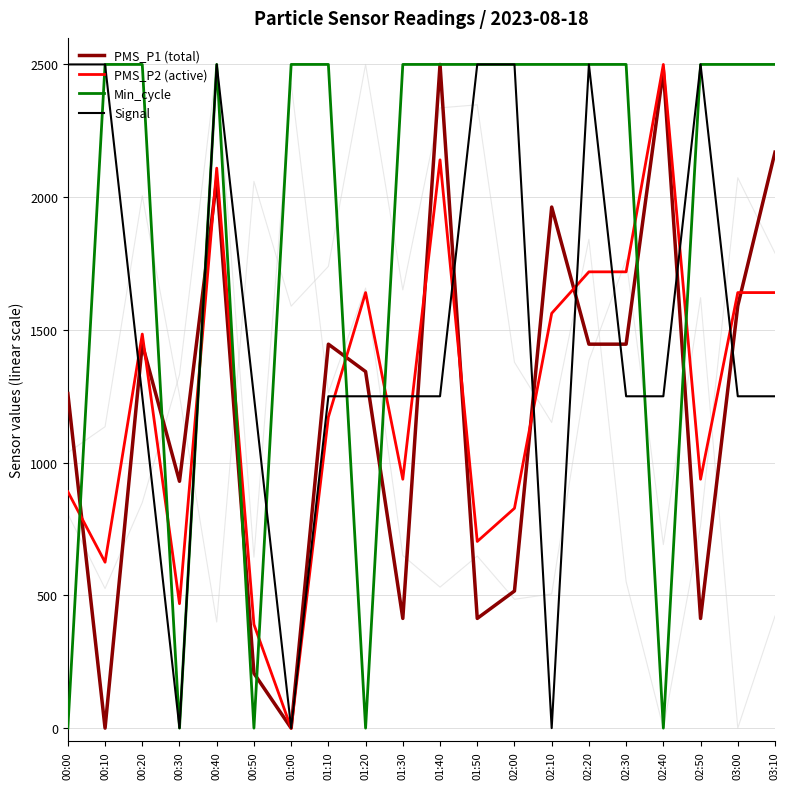

At which category is the sum across all series the highest?

00:40